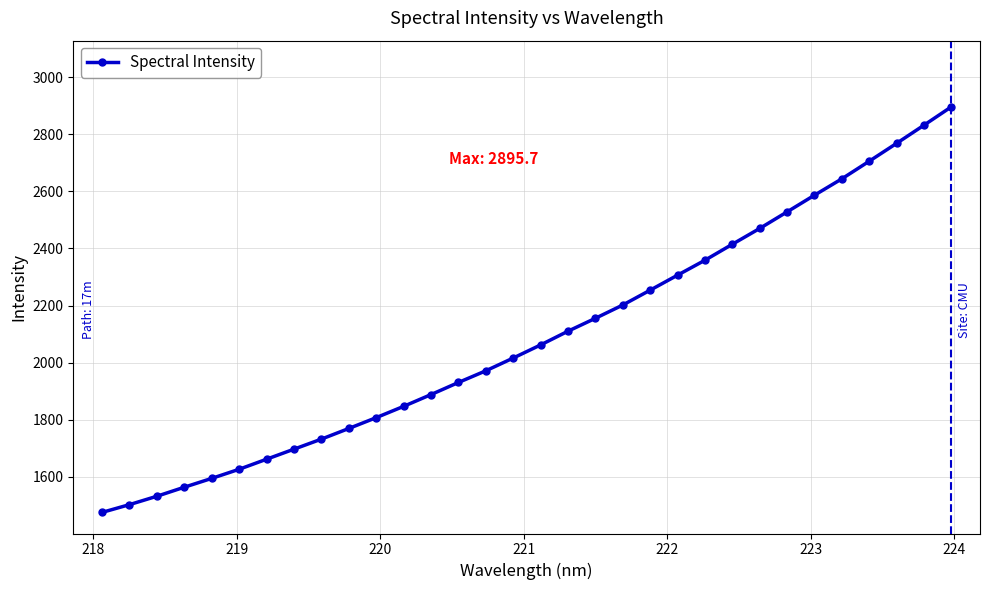

What is the maximum value shown in the chart?

2895.7